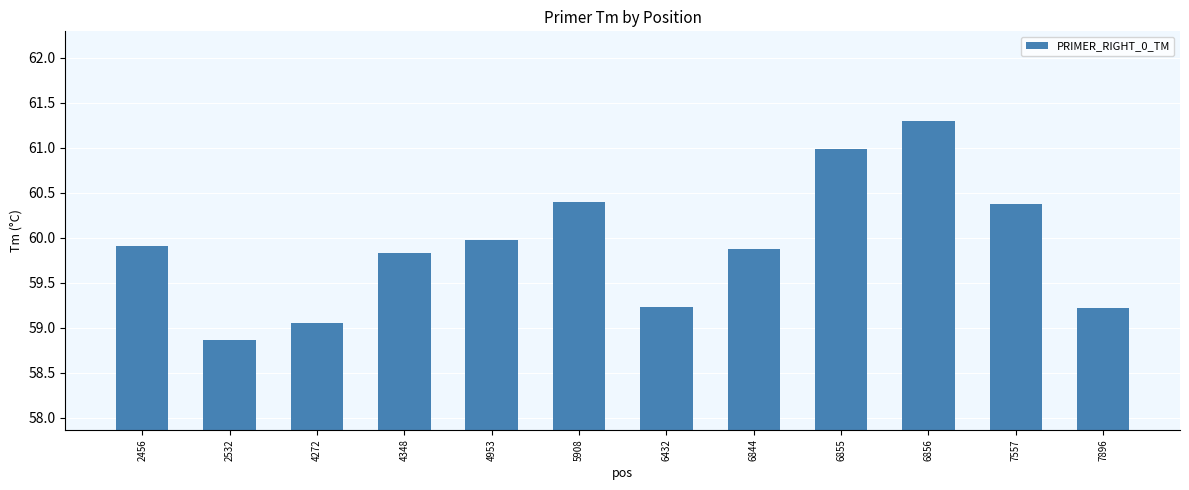

Count the number of data series in this chart.

1